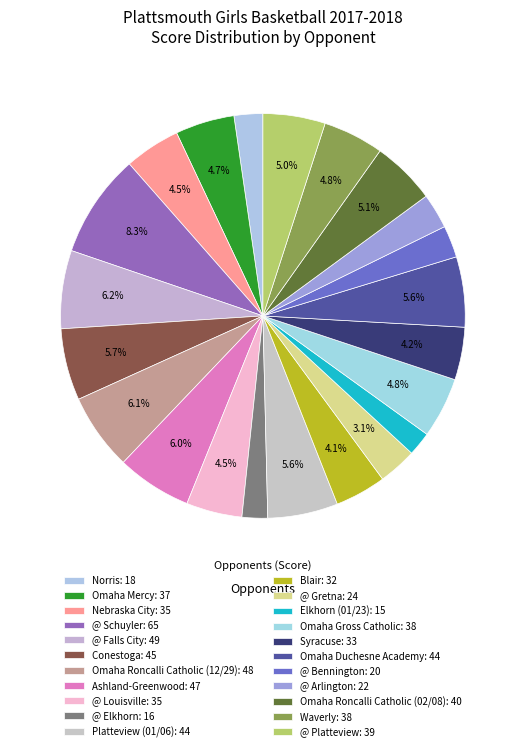

To the nearest percent, what portion does Waverly represent?

5%